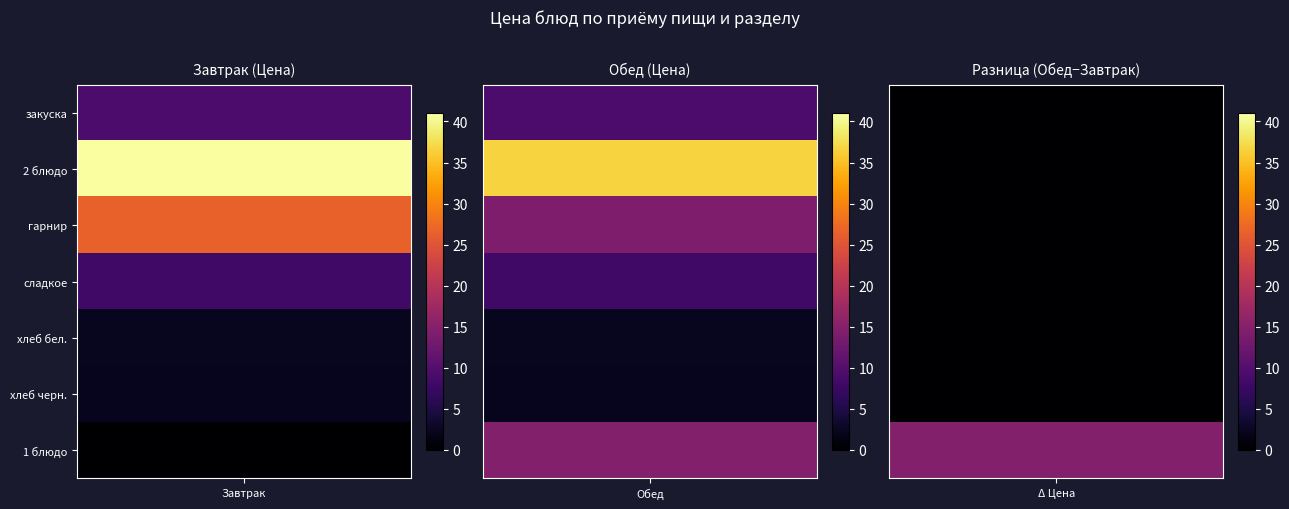

Where is закуска nearest to the value 9?

Завтрак